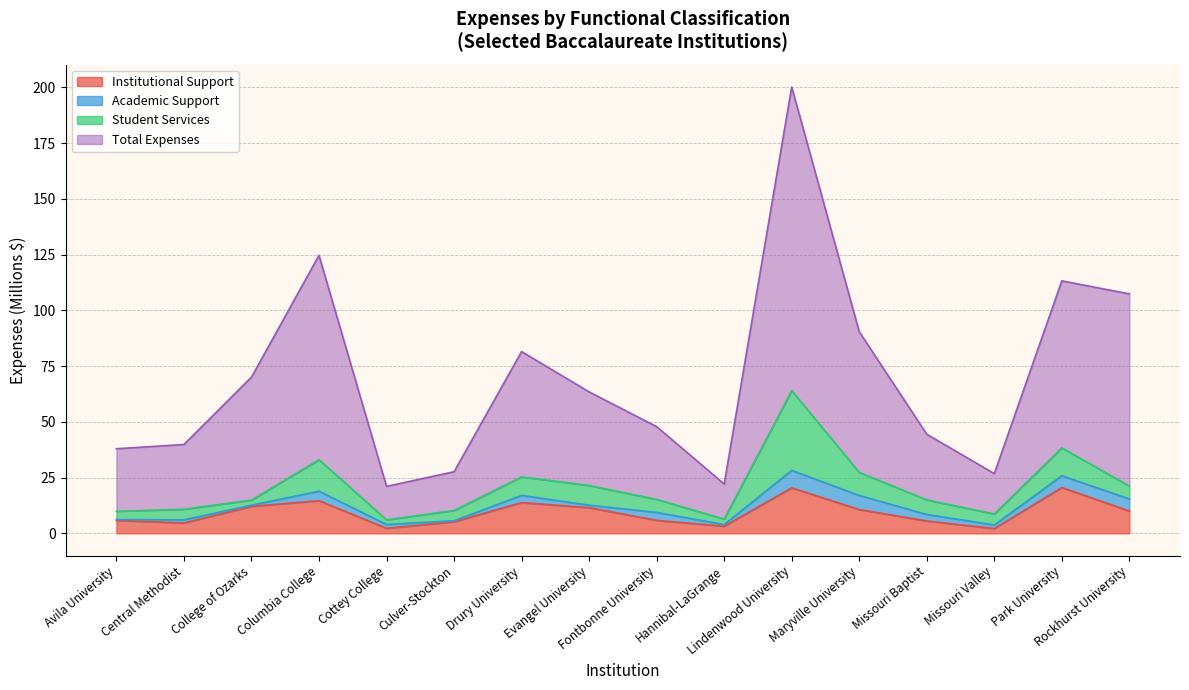

What is the label of the 5th point from the right?

Maryville University